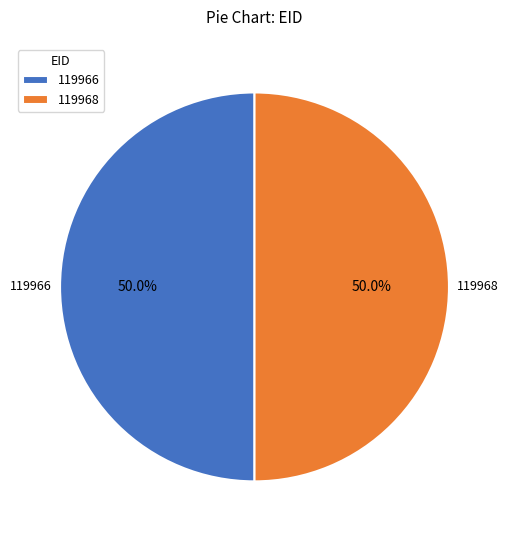

What is the ratio of the value at 119968 to the value at 119966?

1.0